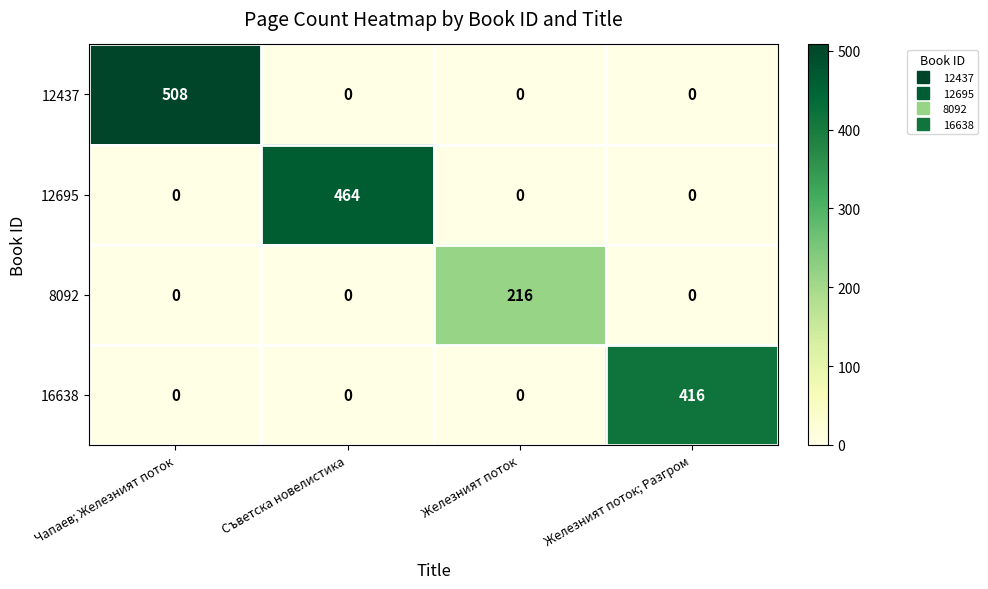

Reading left to right, transcribe all the data shown in this chart.

12437: 508	0	0	0
12695: 0	464	0	0
8092: 0	0	216	0
16638: 0	0	0	416